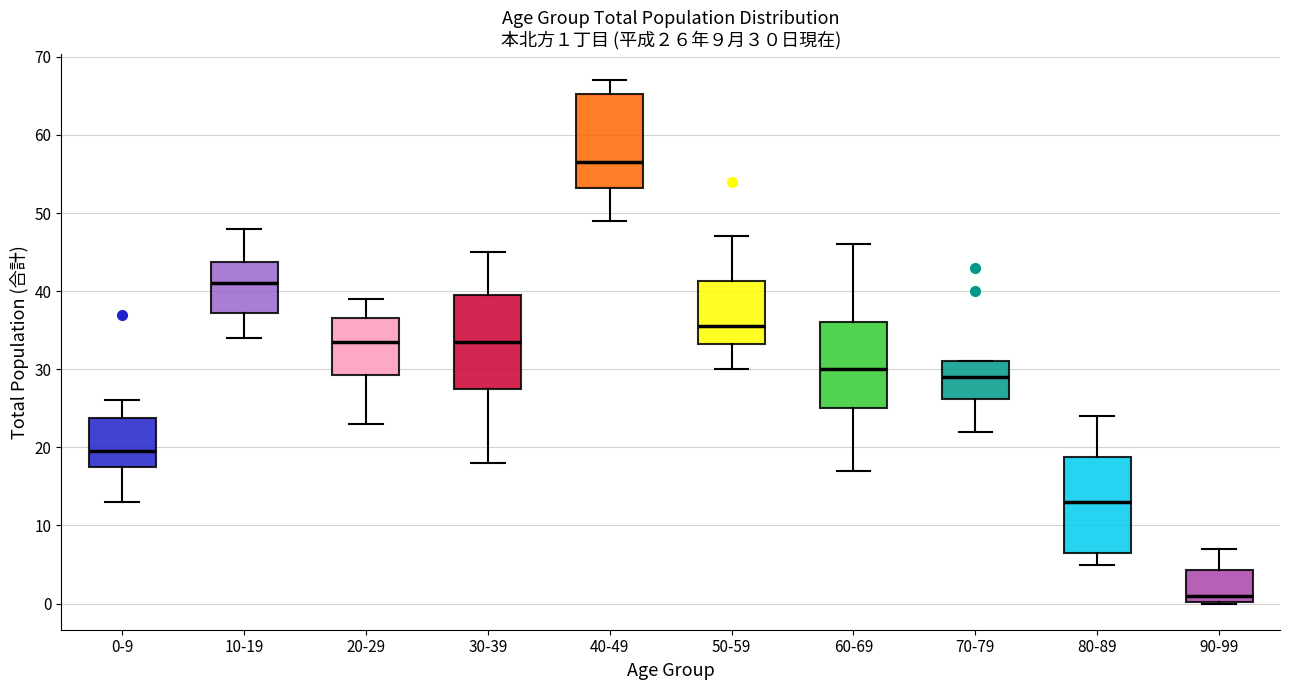

Which box's median line is the lowest?

90-99